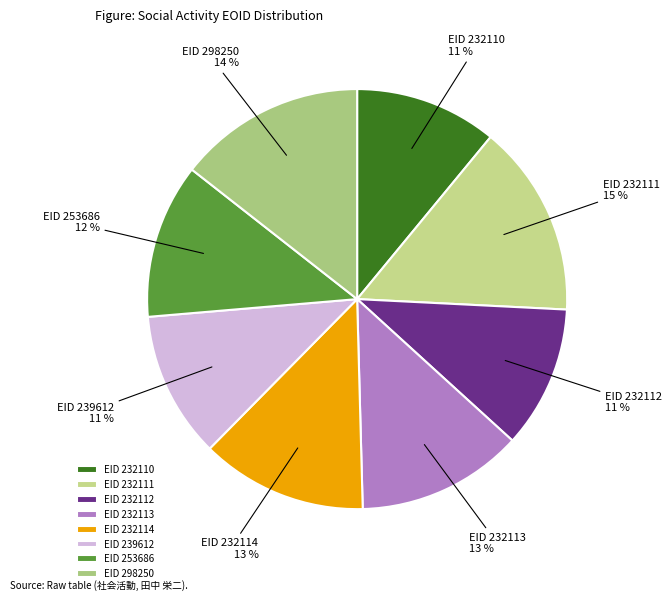

Which has a higher value, EID 232111 or EID 253686?

EID 232111